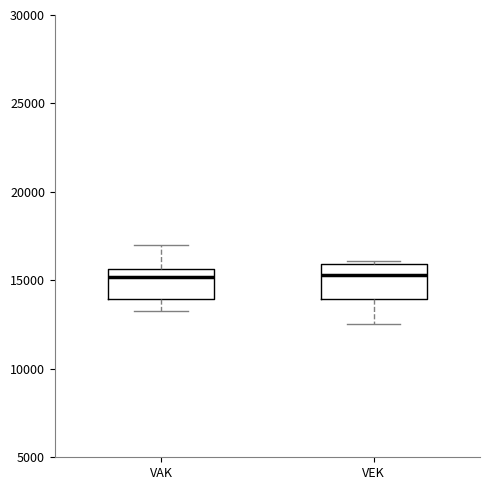

Reading left to right, read every box against the y-axis: the position of its median line, the range the box covers, and the ends of its whiskers. The values are not printed on the chart, so give them approximately, as read against the axis.

VAK: median 15000, box 14000 to 15500, whiskers 13500 to 17000
VEK: median 15500, box 14000 to 16000, whiskers 12500 to 16000 (just above the box's upper edge)